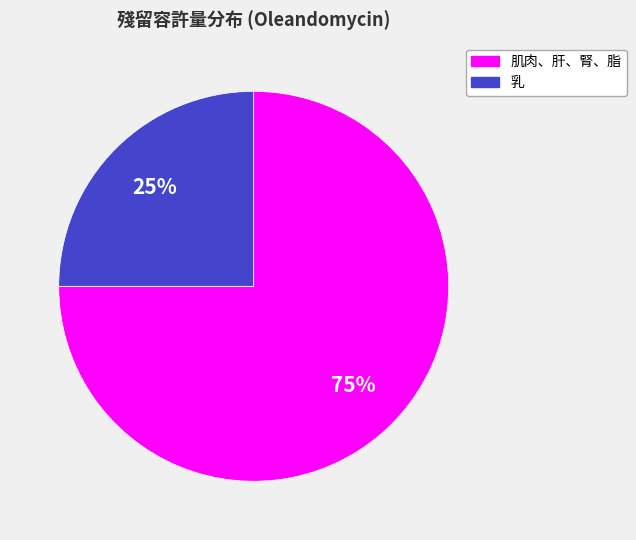

Do 肌肉、肝、腎、脂 and 乳 together represent more than half of the pie?

Yes